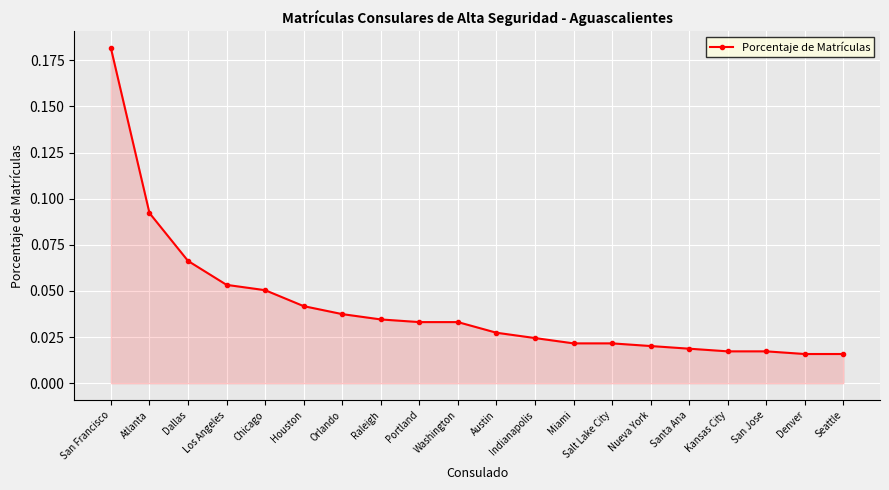

Does the chart have visible grid lines?

Yes